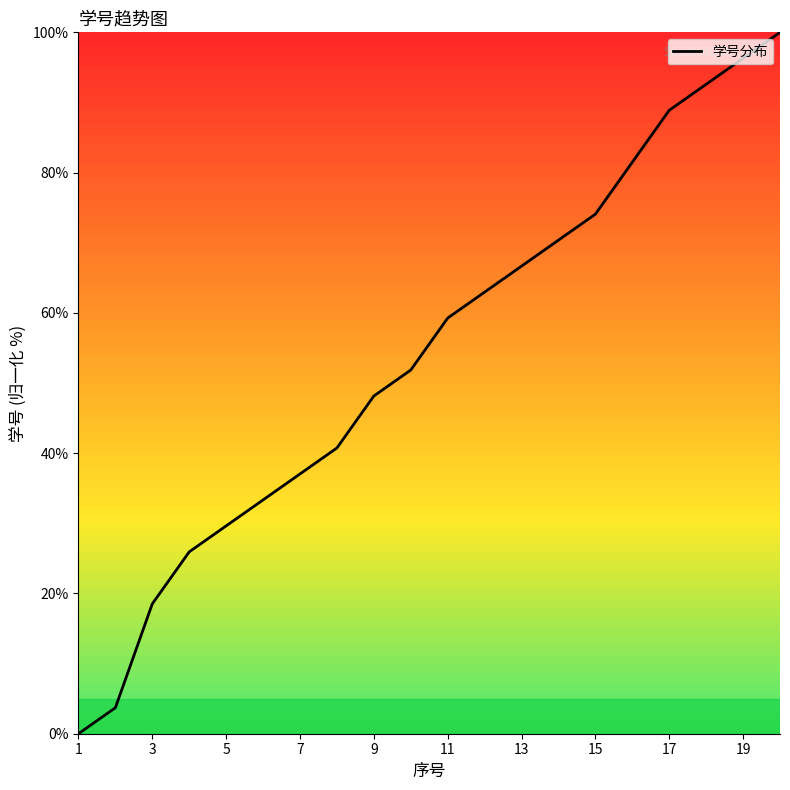

What is the difference between the maximum and minimum values?

100.0